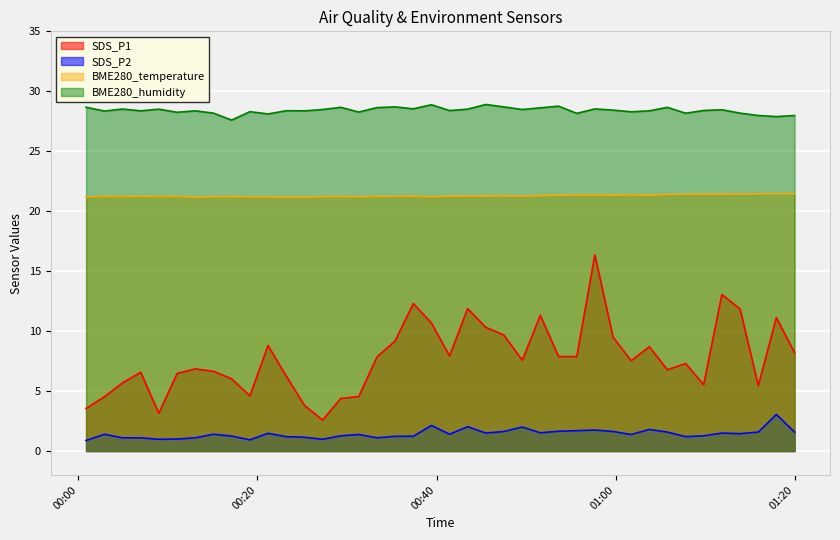

Between 2022/03/04 00:19:09 and 2022/03/04 00:39:25, which series saw the biggest shift?

SDS_P1